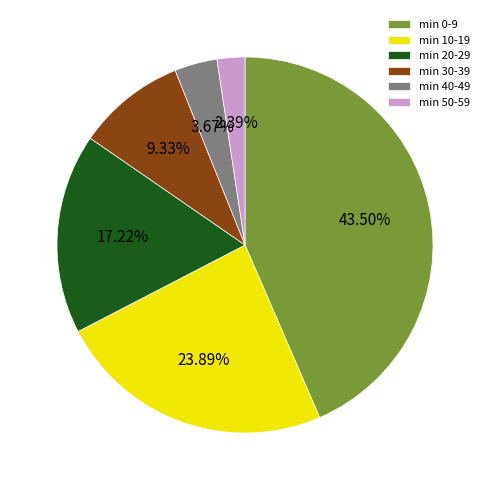

Combined, do min 20-29 and min 10-19 account for over 50%?

No